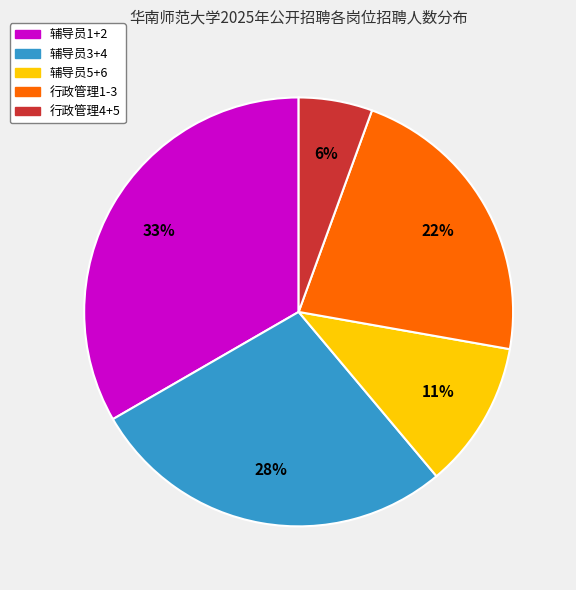

Is there a majority slice in this chart?

No